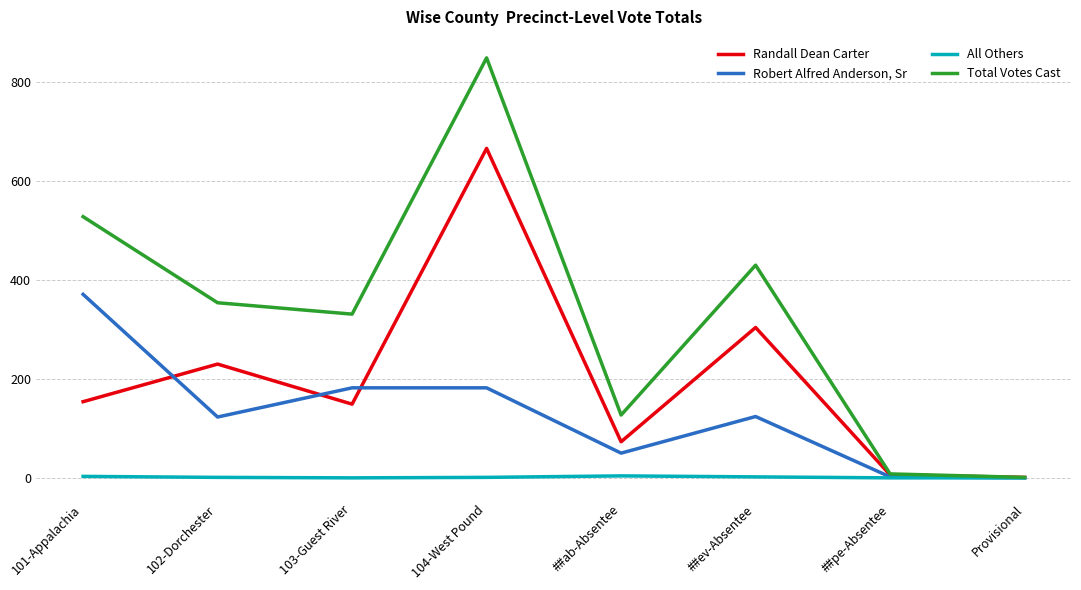

True or false: Robert Alfred Anderson, Sr has more than 0 points higher than both neighbors.

True